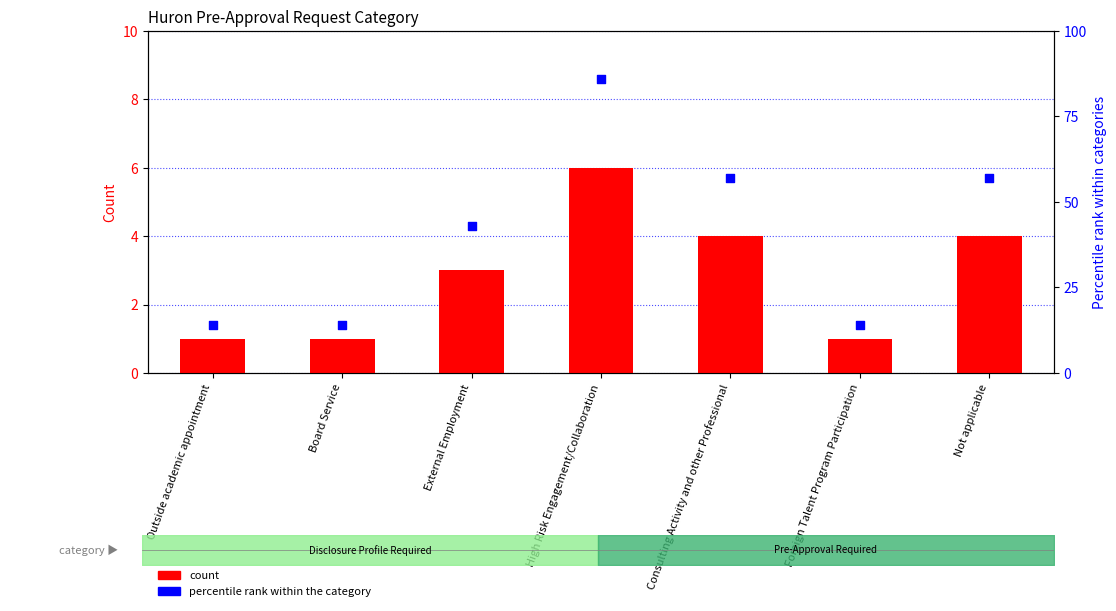

Which series contains the lowest Y value?

count